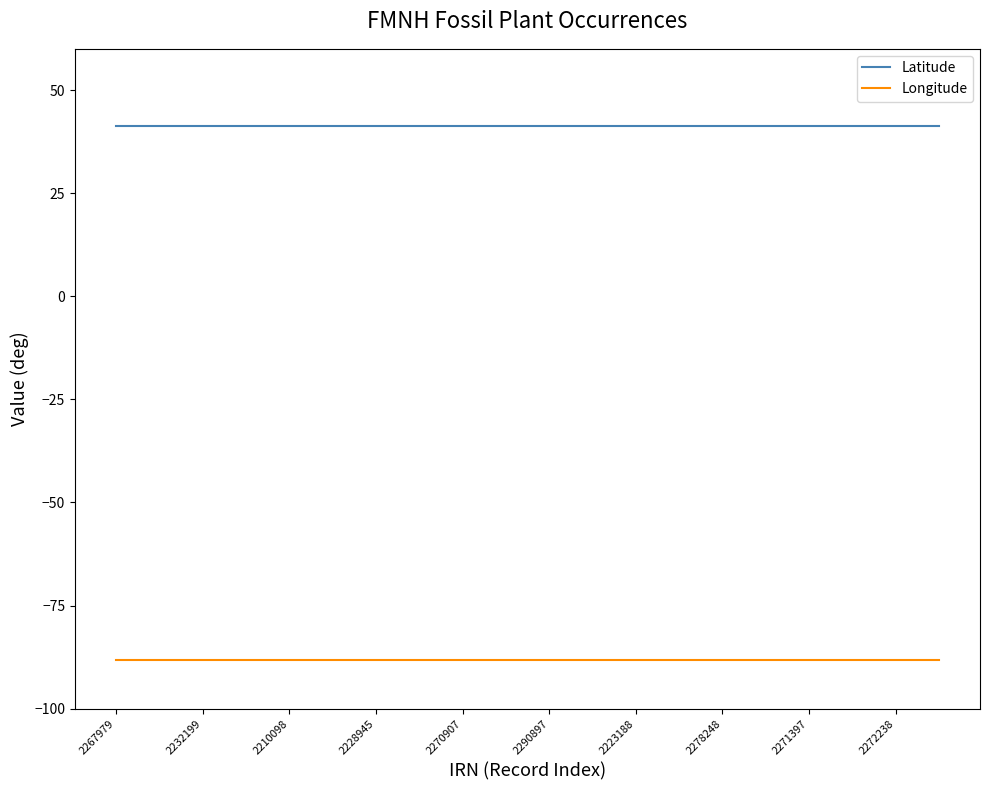

True or false: Longitude and Latitude cross at least once.

False